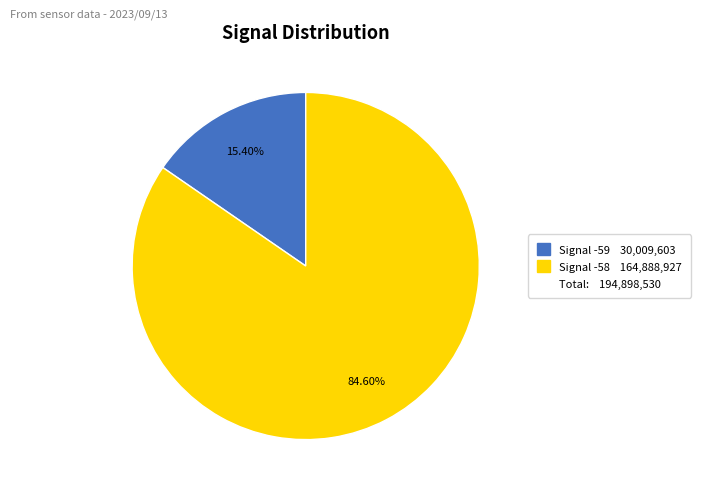

Count the number of slices in the pie.

2